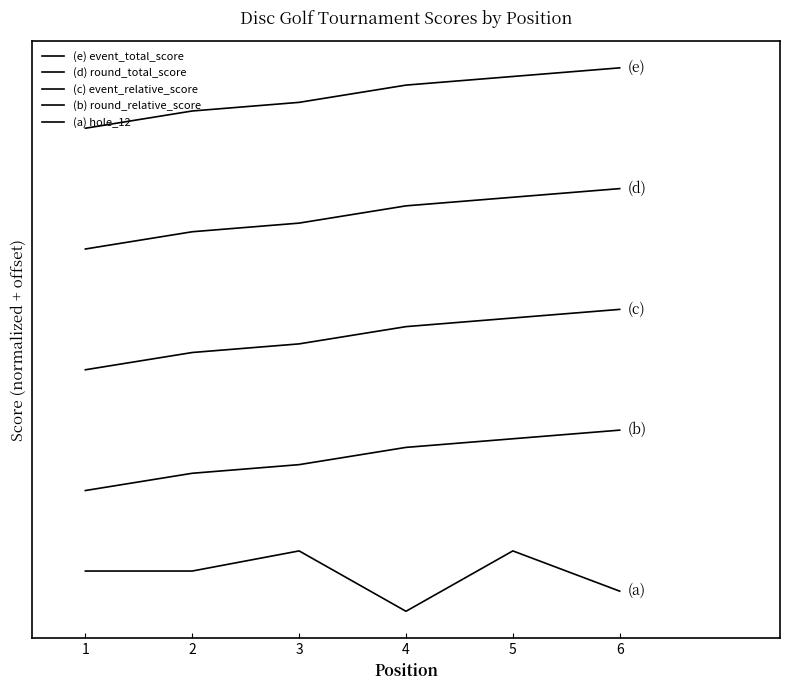

Reading left to right, transcribe all the data shown in this chart.

(e) event_total_score: 1=8.0	2=8.3	3=8.4	4=8.7	5=8.9	6=9.0
(d) round_total_score: 1=6.0	2=6.3	3=6.4	4=6.7	5=6.9	6=7.0
(c) event_relative_score: 1=4.0	2=4.3	3=4.4	4=4.7	5=4.9	6=5.0
(b) round_relative_score: 1=2.0	2=2.3	3=2.4	4=2.7	5=2.9	6=3.0
(a) hole_12: 1=0.7	2=0.7	3=1.0	4=0.0	5=1.0	6=0.3